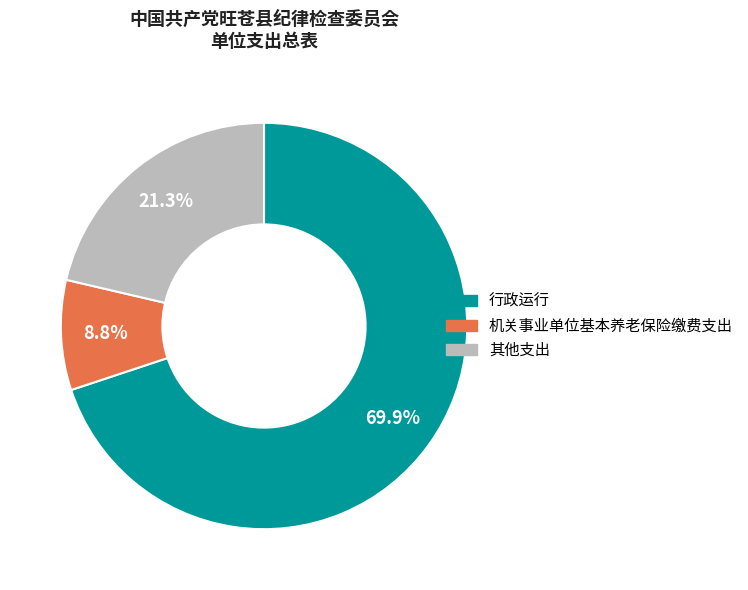

Does any single category account for the majority?

Yes